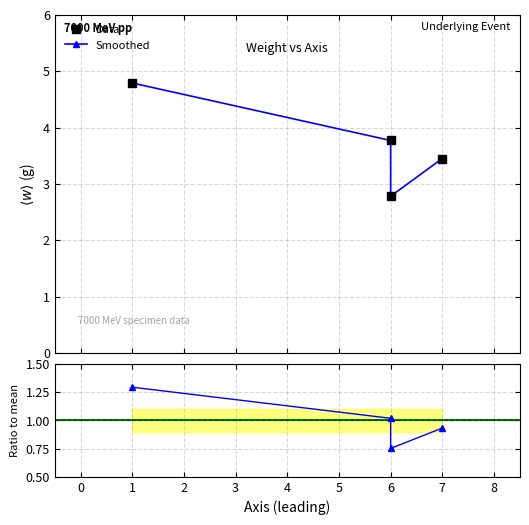

Reading right to left, list all the values displayed in this chart.

Data: 3.5	2.8	3.8	4.8
Smoothed: 3.5	2.8	3.8	4.8
Ratio to mean: 0.9	0.8	1.0	1.3